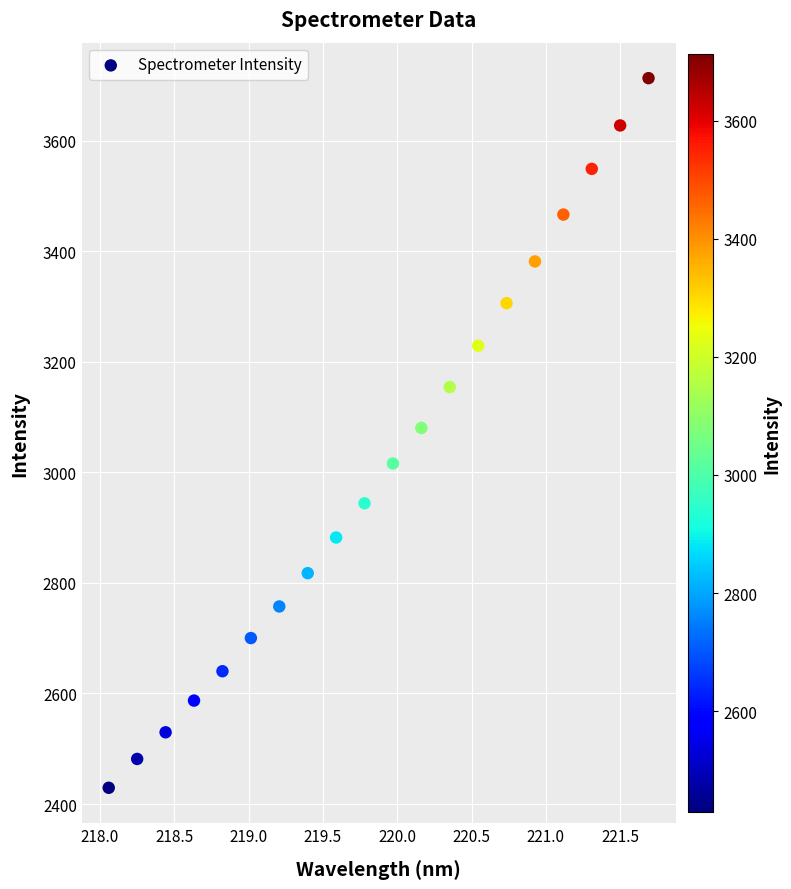

What is the range of X values (max minus min)?

3.6